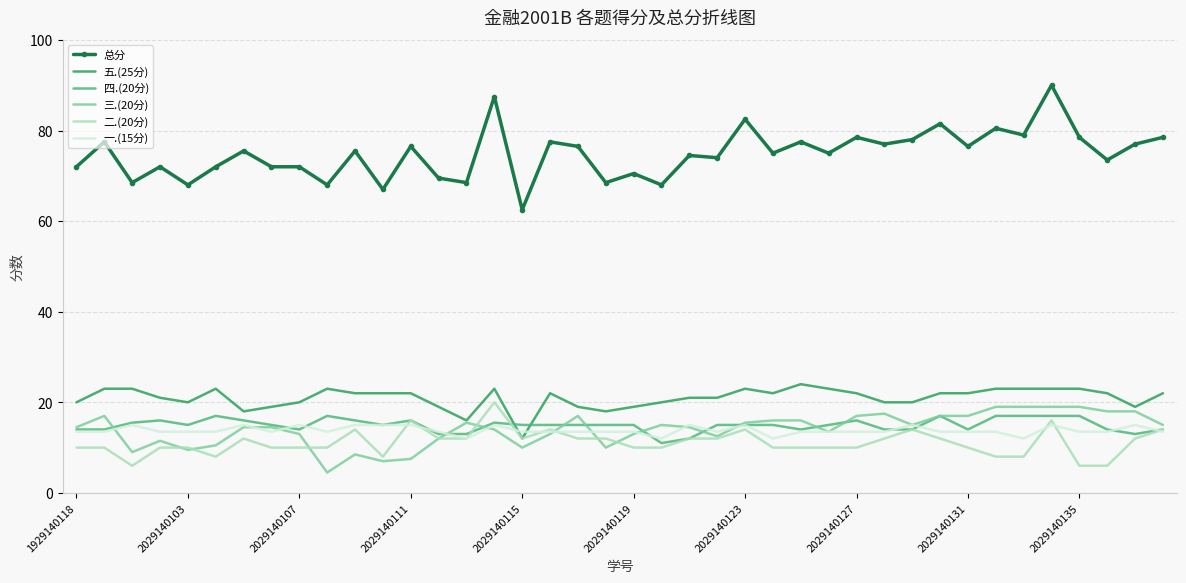

Which series has the largest total across all categories?

总分